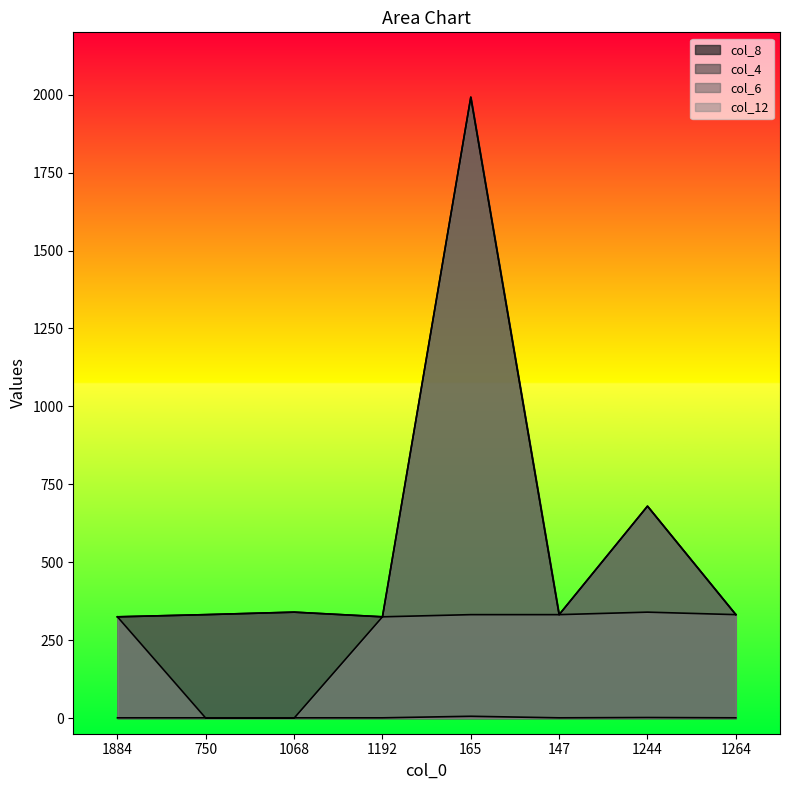

Reading left to right, what are all the values shown in this chart?

col_8: 325	332	340	325	1992	332	680	332
col_4: 1	1	1	1	6	1	2	1
col_6: 325	332	340	325	332	332	340	332
col_12: 325	0	0	325	1992	332	680	332